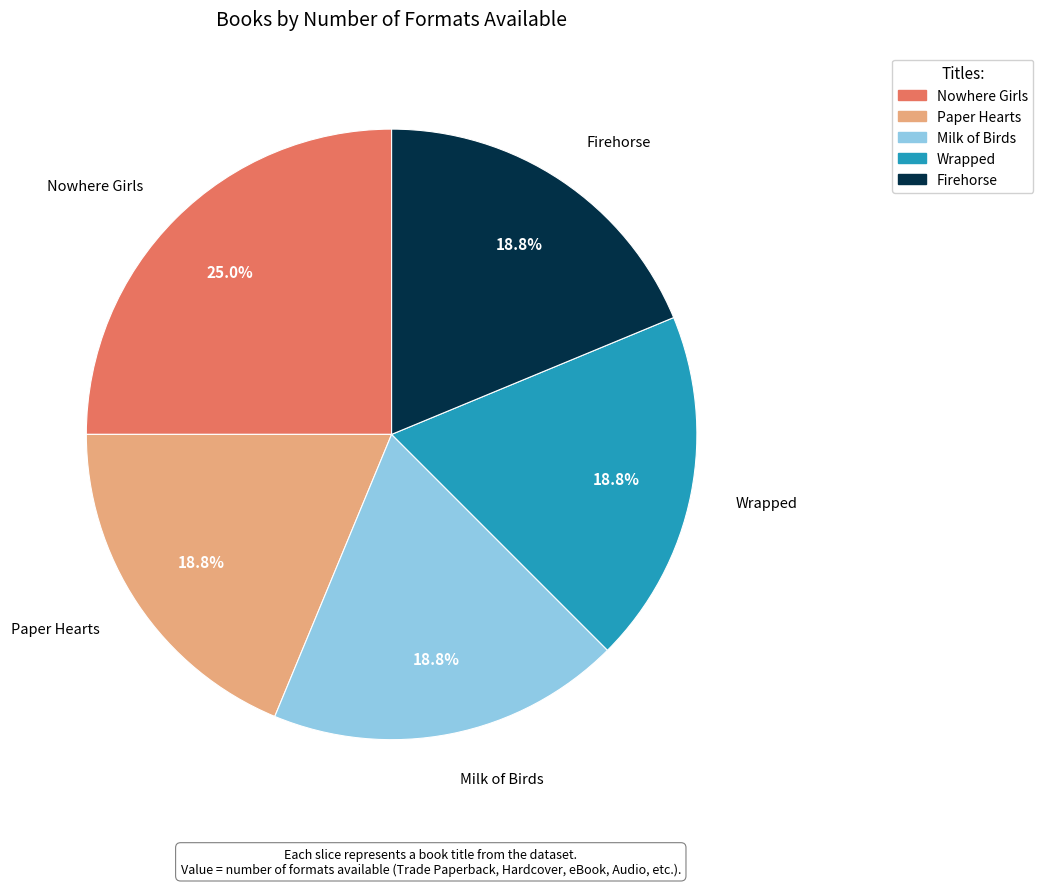

Is there a majority slice in this chart?

No